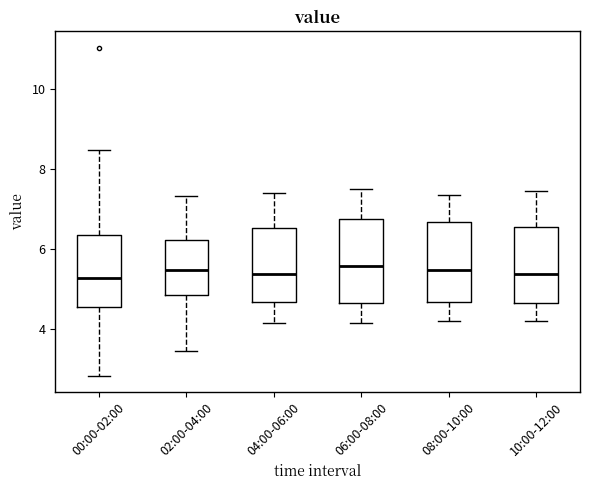

Reading left to right, transcribe this box plot: for each box, give where its median line is, the range the box spans, and where its two whiskers end, as read against the y-axis. The values are not printed on the chart, so give them approximately, as read against the axis.

00:00-02:00: median 5.2, box 4.6 to 6.4, whiskers 2.8 to 8.4
02:00-04:00: median 5.4, box 4.8 to 6.2, whiskers 3.4 to 7.4
04:00-06:00: median 5.4, box 4.6 to 6.6, whiskers 4.2 to 7.4
06:00-08:00: median 5.6, box 4.6 to 6.8, whiskers 4.2 to 7.6
08:00-10:00: median 5.4, box 4.6 to 6.6, whiskers 4.2 to 7.4
10:00-12:00: median 5.4, box 4.6 to 6.6, whiskers 4.2 to 7.4